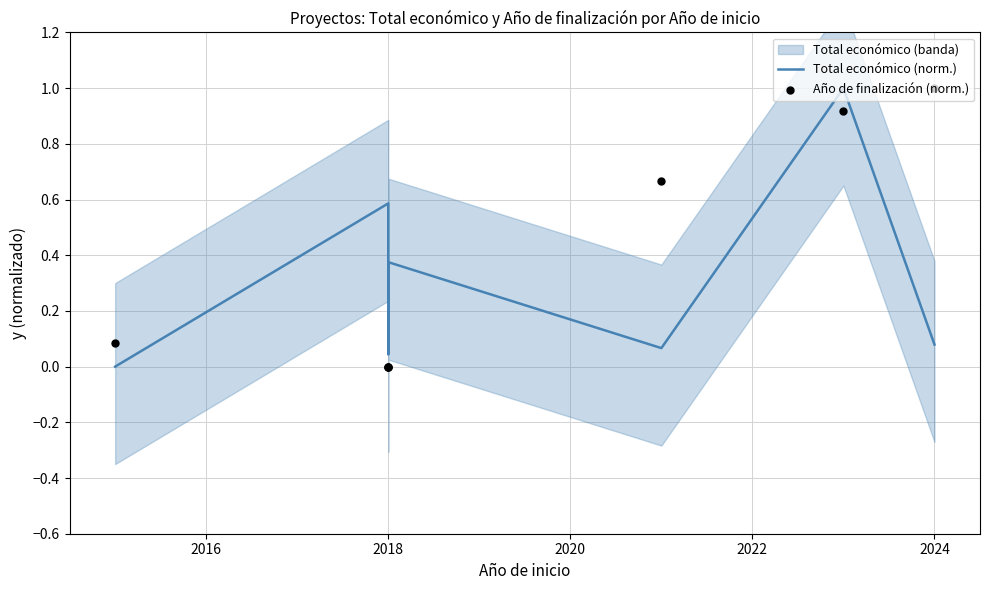

Which series reaches the minimum Y coordinate?

Total económico (norm.)